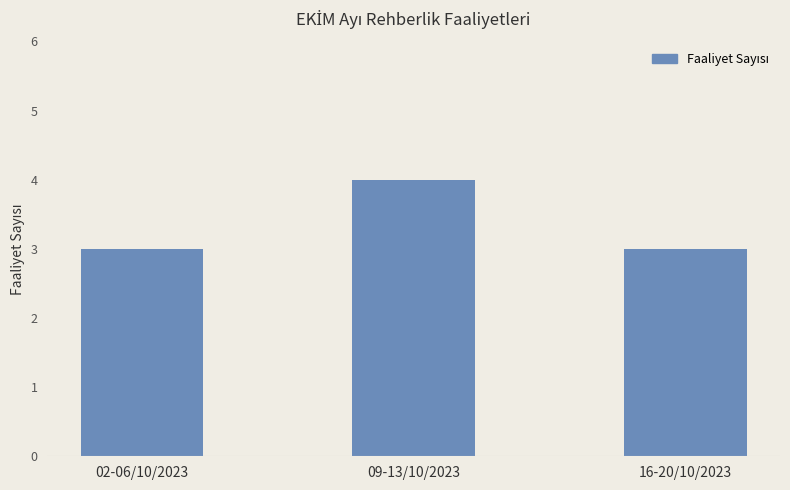

What is the average value?

3